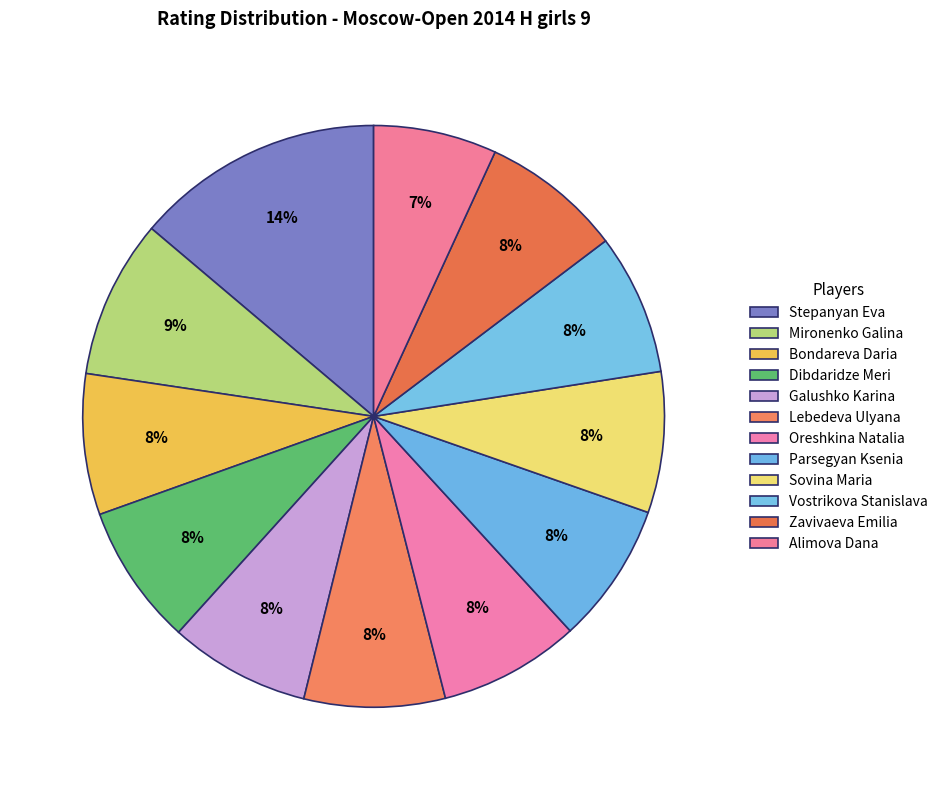

Count the number of slices in the pie.

12